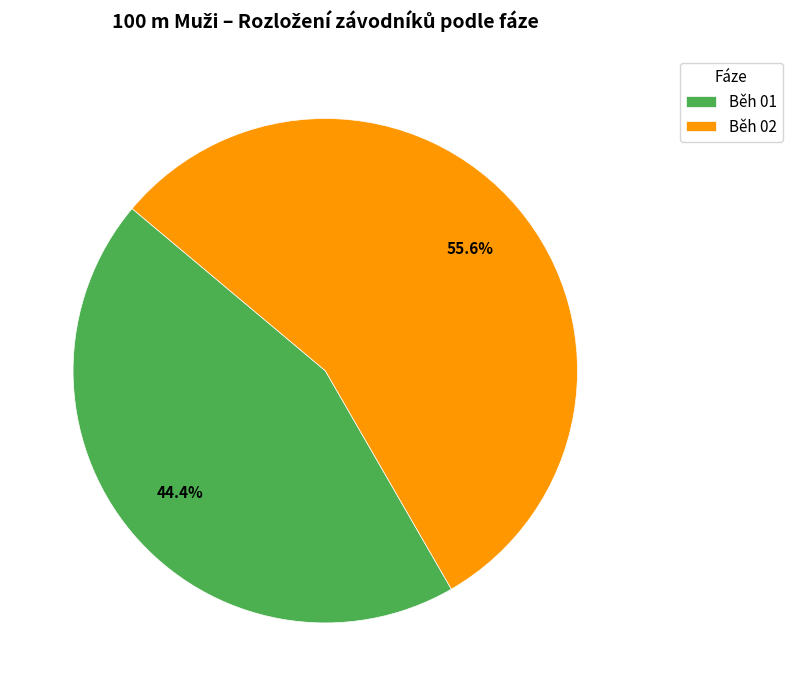

How many segments does this pie chart have?

2